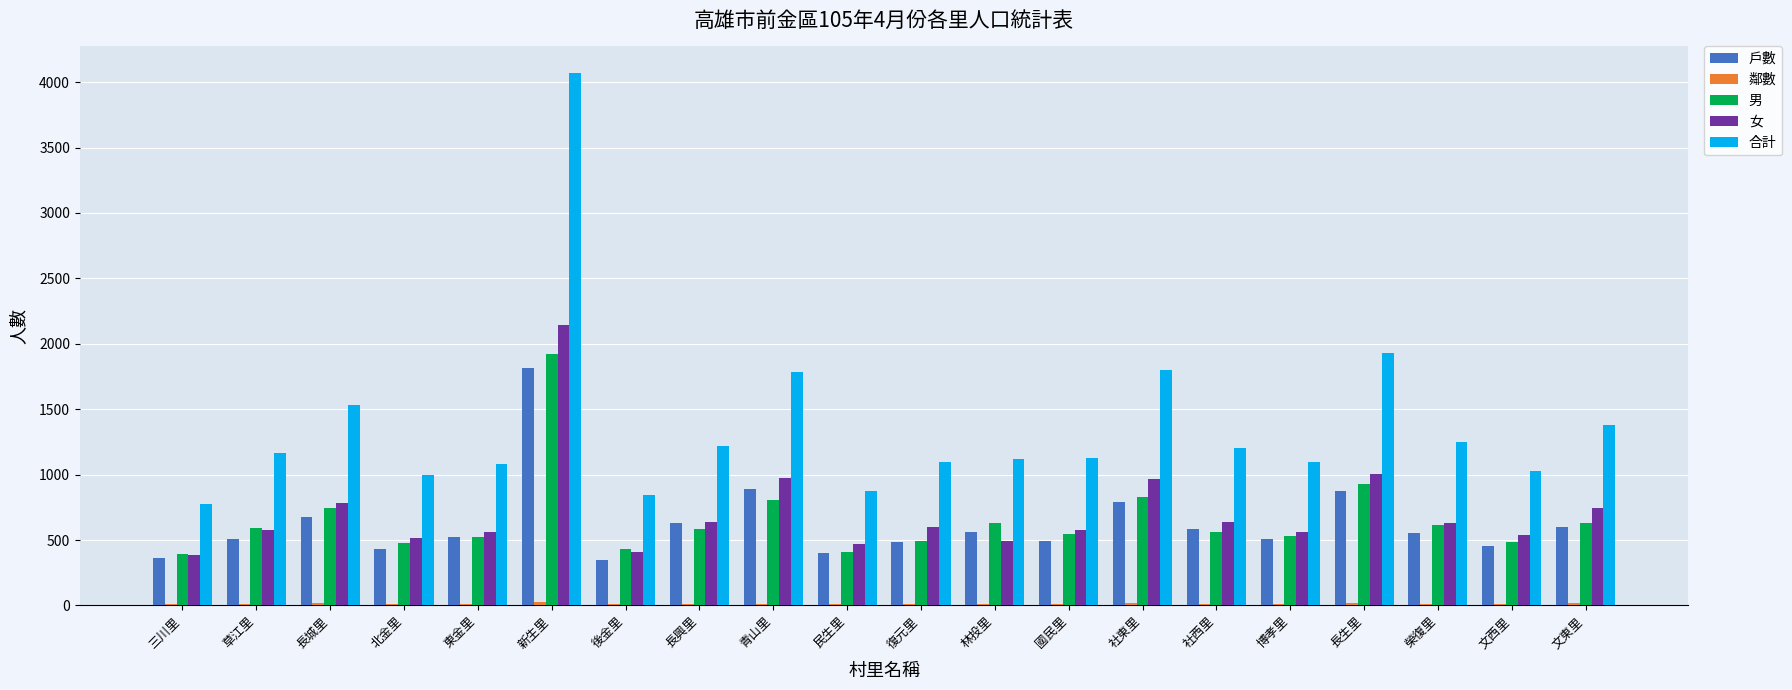

What is the spread (max minus min) of values at 草江里?

1154